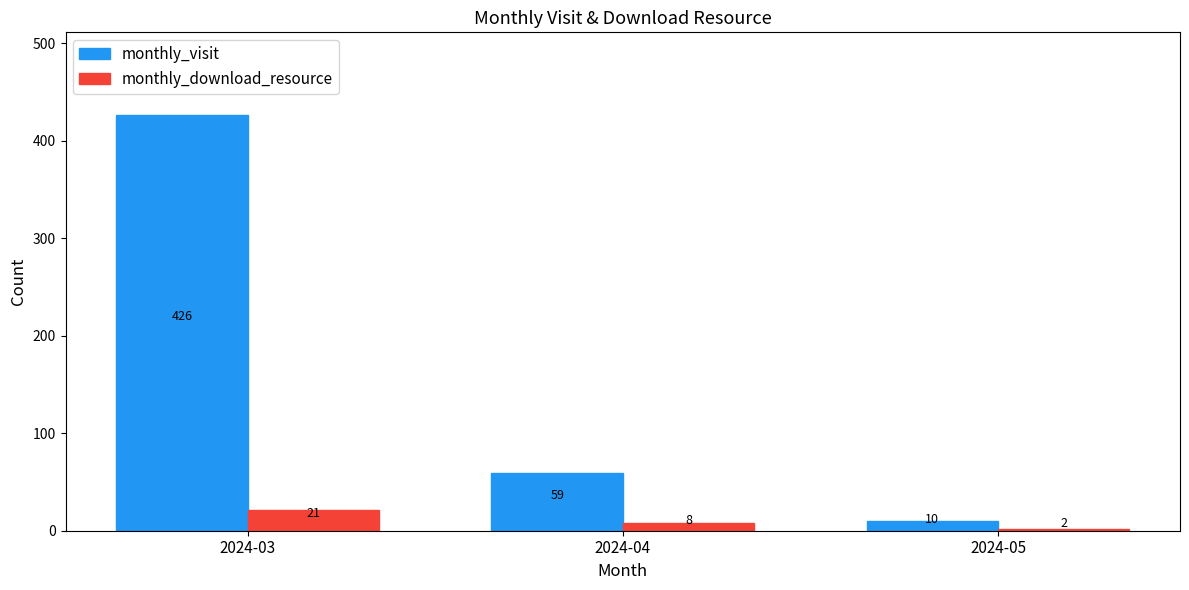

What is the lowest value of the monthly_download_resource series?

2